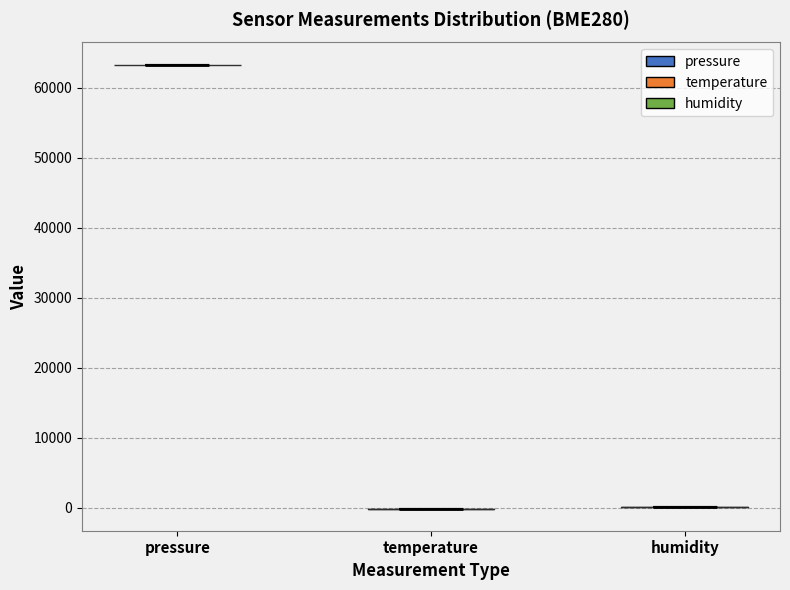

Reading left to right, read every violin against the y-axis: where its median line is, and the lowest and highest points it reaches. The values are not printed on the chart, so give them approximately, as read against the axis.

pressure: median line 63000, lowest point 63000, highest point 63000
temperature: median line 0, lowest point 0, highest point 0
humidity: median line 0, lowest point 0, highest point 0